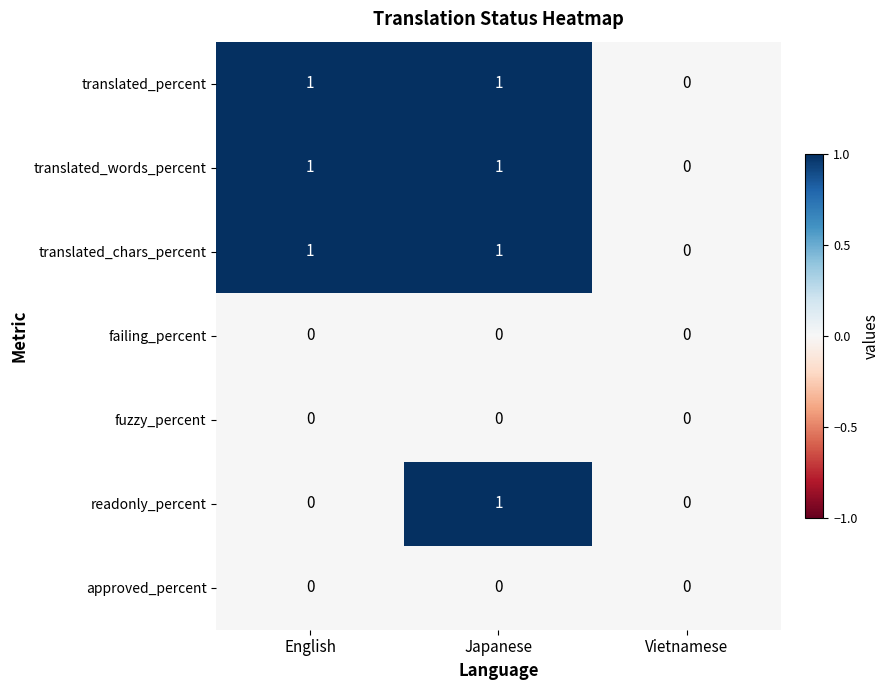

What is the greatest value displayed?

1